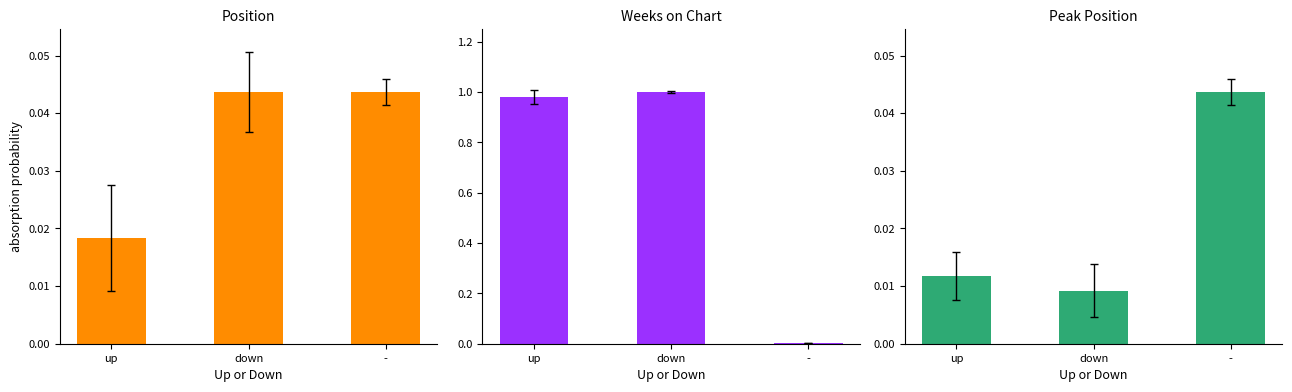

List the labels in order of Weeks on Chart value, smallest first.

-, up, down